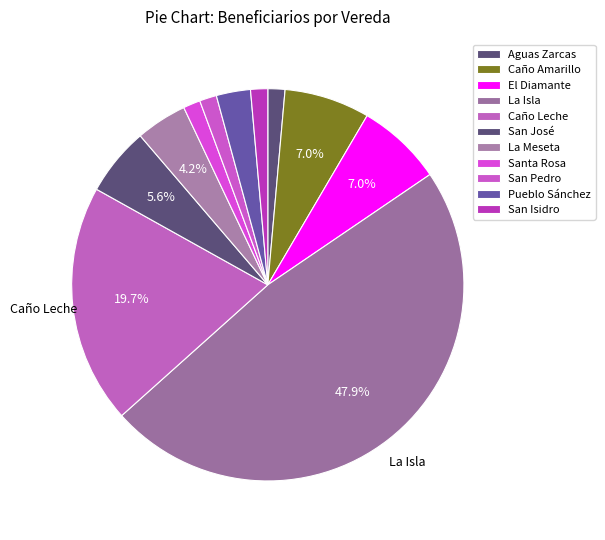

Count the number of slices in the pie.

11